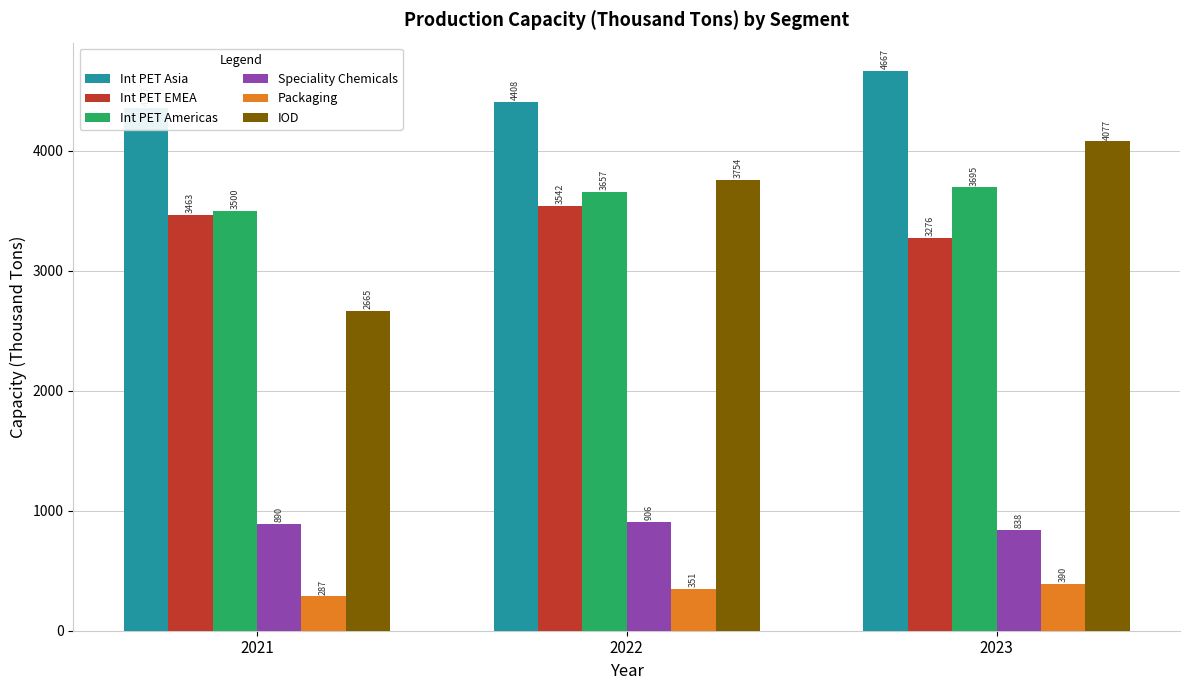

How many groups of bars are there?

3